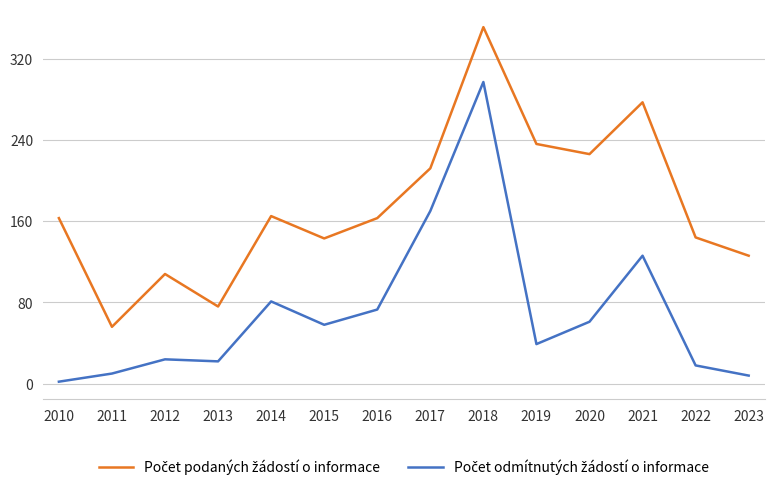

At which category is the sum across all series the highest?

2018